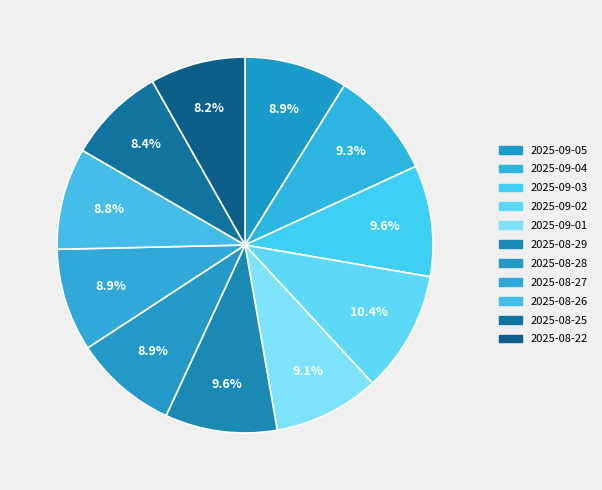

Count the number of slices in the pie.

11